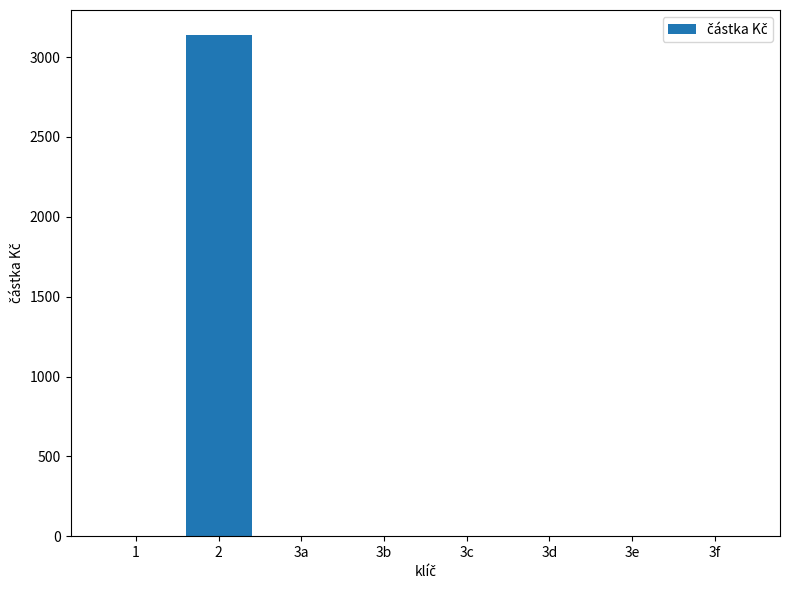

Is it true that the value at 3d is -1366?

False